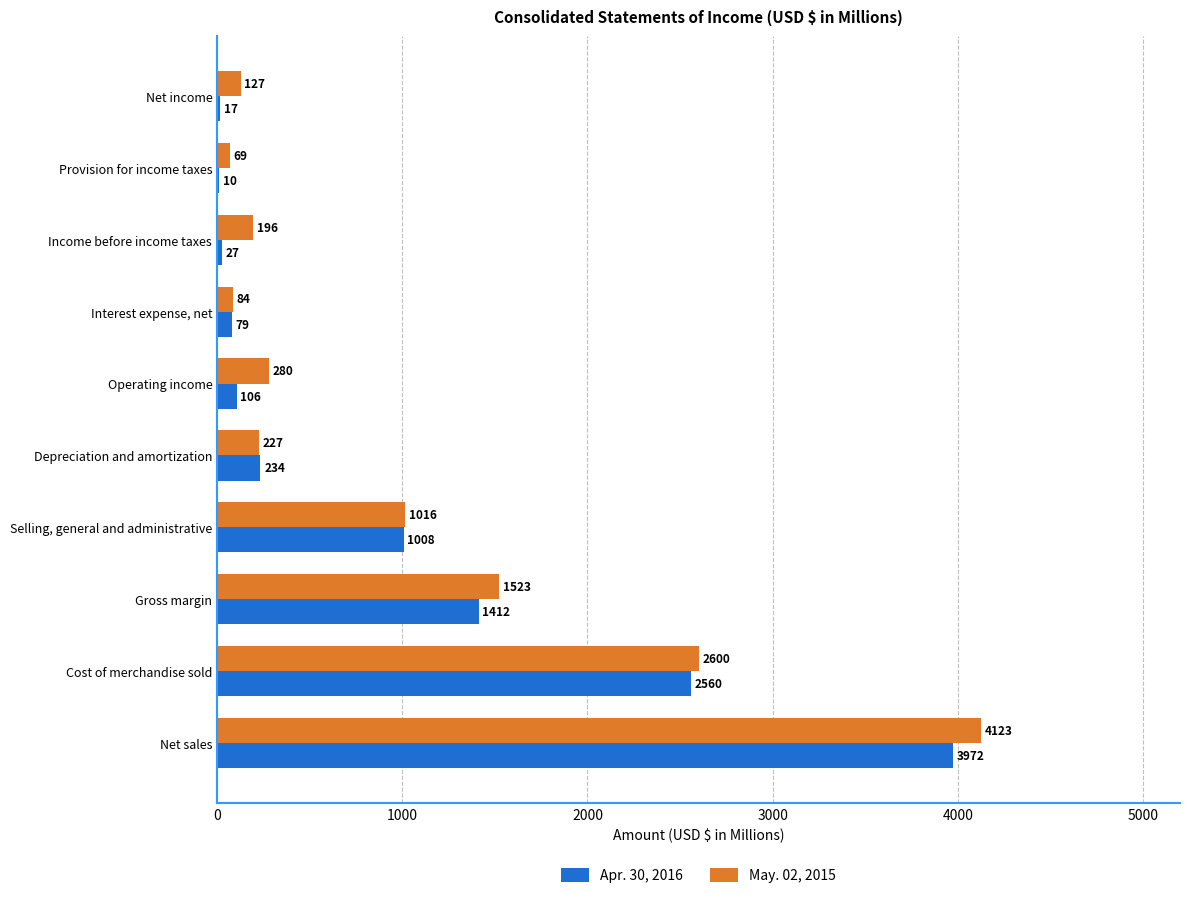

Which category has the highest value in the Apr. 30, 2016 series?

Net sales